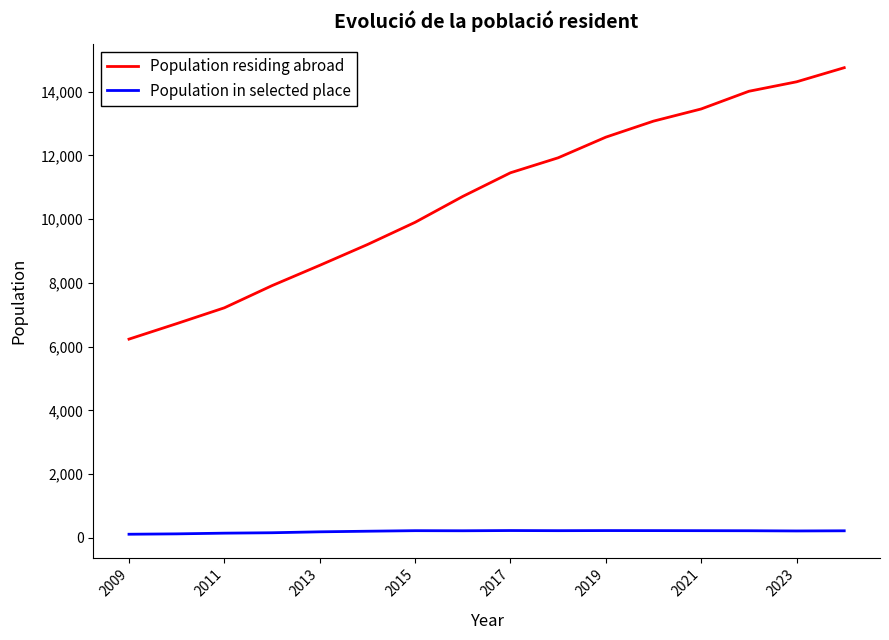

True or false: Population residing abroad and Population in selected place cross at least once.

False